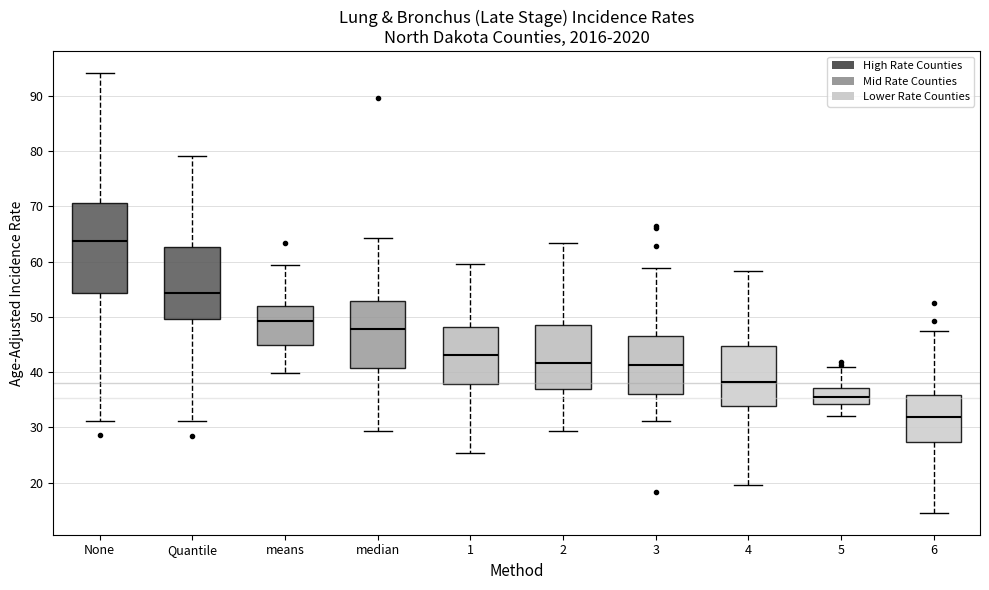

Reading left to right, read every box against the y-axis: the position of its median line, the range the box covers, and the ends of its whiskers. The values are not printed on the chart, so give them approximately, as read against the axis.

None: median 64, box 54 to 71, whiskers 31 to 94
Quantile: median 54, box 50 to 63, whiskers 31 to 79
means: median 49, box 45 to 52, whiskers 40 to 59
median: median 48, box 41 to 53, whiskers 29 to 64
1: median 43, box 38 to 48, whiskers 25 to 60
2: median 42, box 37 to 49, whiskers 29 to 63
3: median 41, box 36 to 47, whiskers 31 to 59
4: median 38, box 34 to 45, whiskers 20 to 58
5: median 35, box 34 to 37, whiskers 32 to 41
6: median 32, box 27 to 36, whiskers 15 to 47